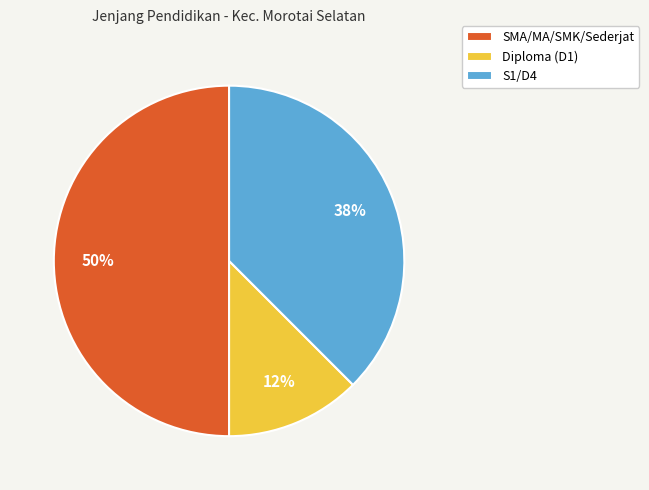

To the nearest percent, what is the combined percentage of Diploma (D1) and S1/D4?

50%